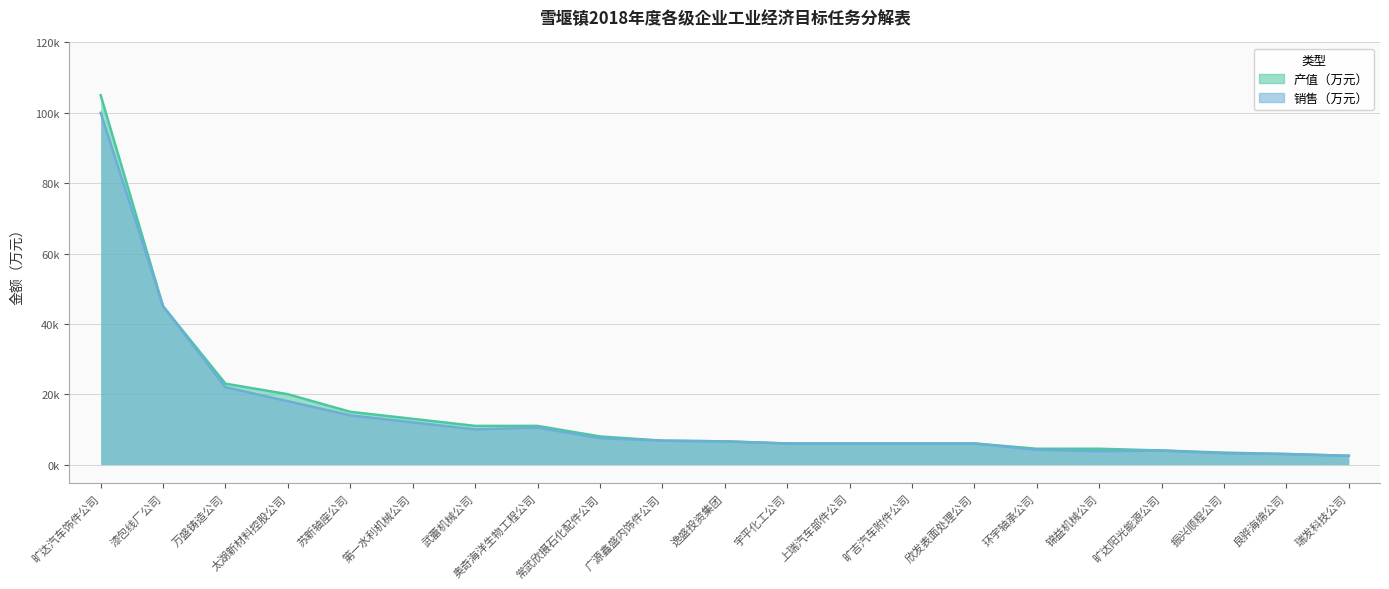

At which category is the sum across all series the highest?

旷达汽车饰件公司